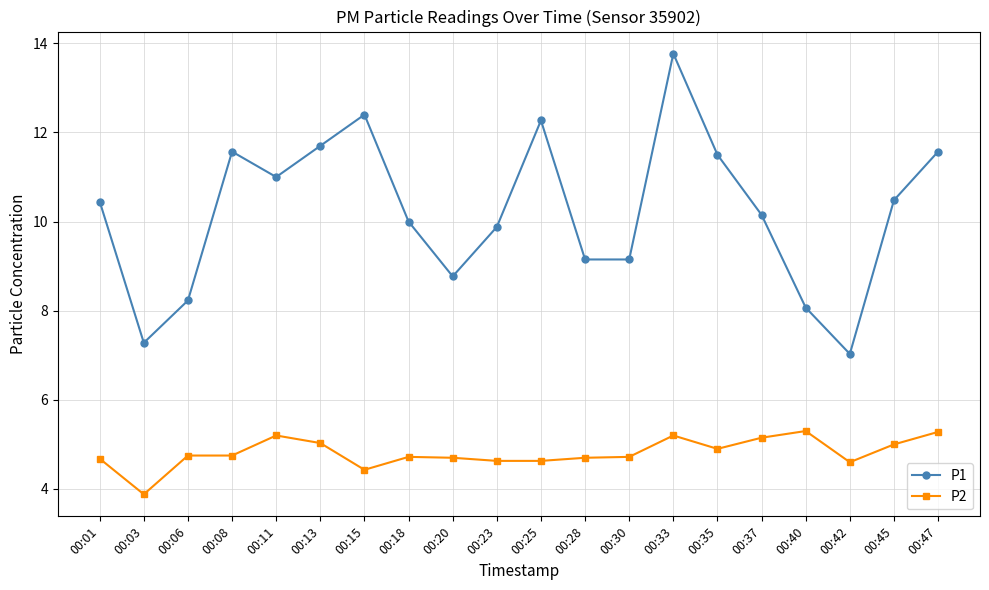

At which category is the sum across all series the highest?

00:33